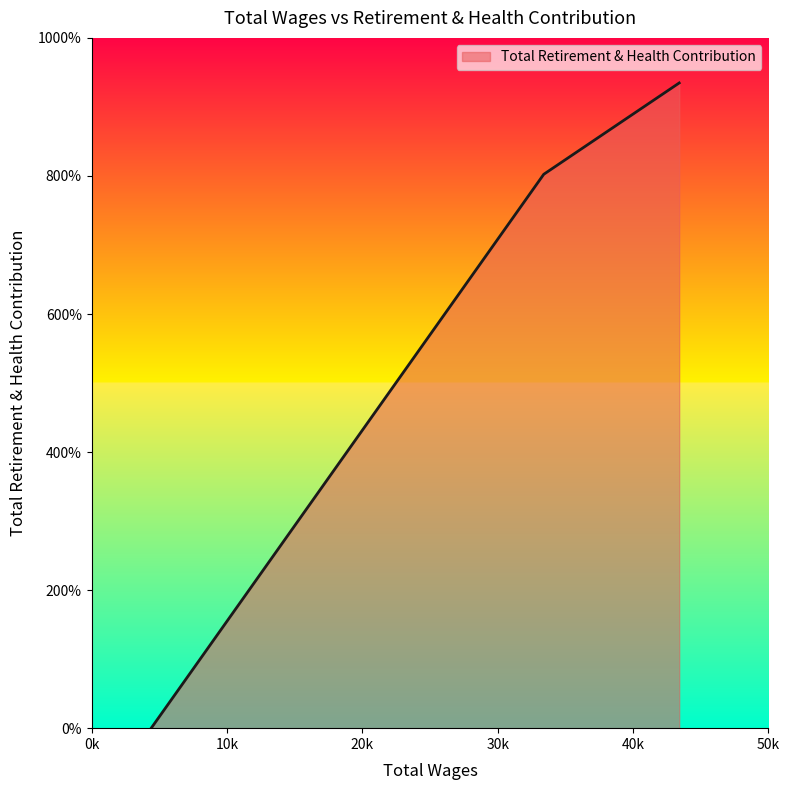

Is this an area chart (filled region under the line)?

Yes